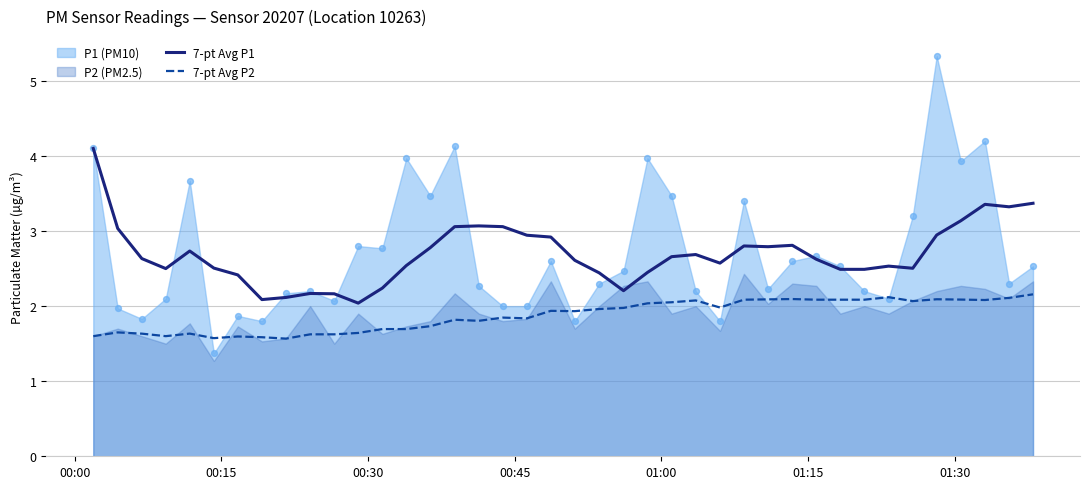

True or false: 7-pt Avg P1 and 7-pt Avg P2 intersect in this chart.

False